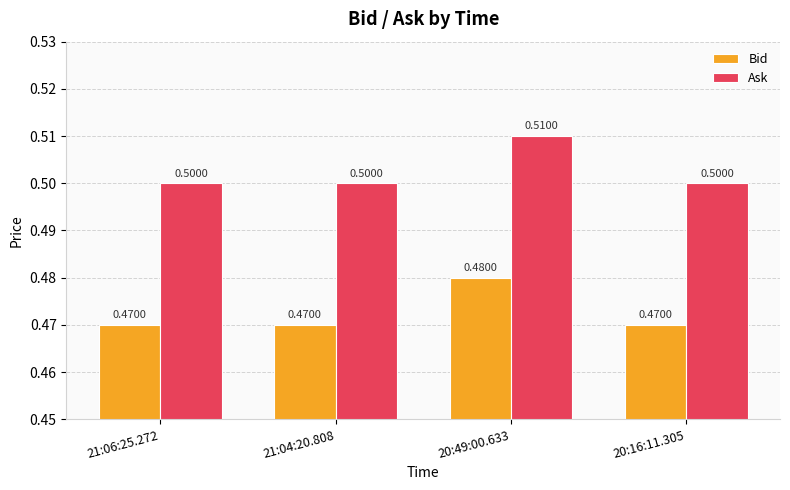

What is the sum of all Bid values?

1.9